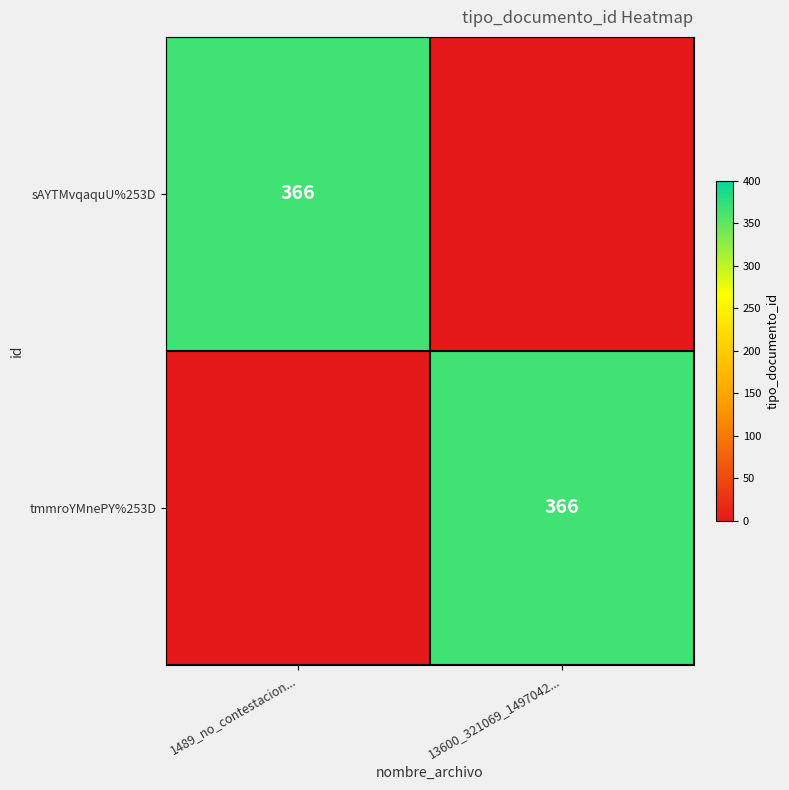

The value of tmmroYMnePY%253D at 13600_321069_1497042... is 552. True or false?

False